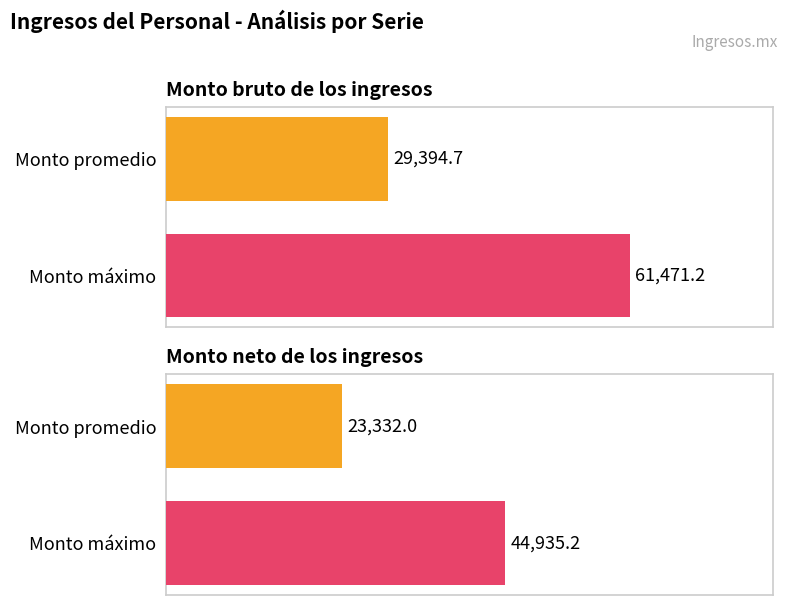

What are all the series names shown in the legend?

Monto bruto de los ingresos, Monto neto de los ingresos